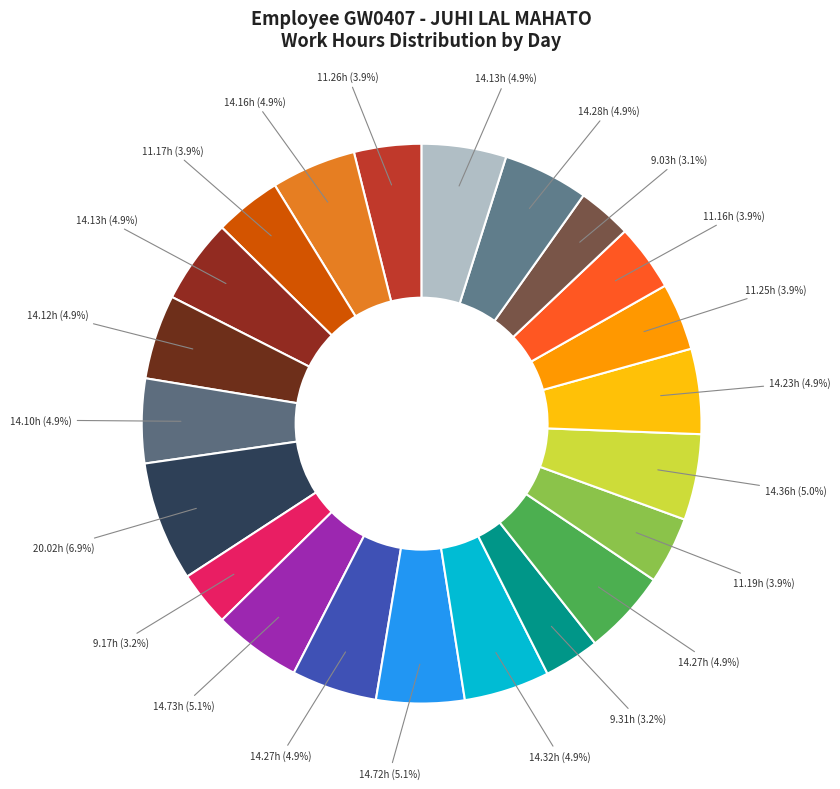

Count the number of slices in the pie.

22